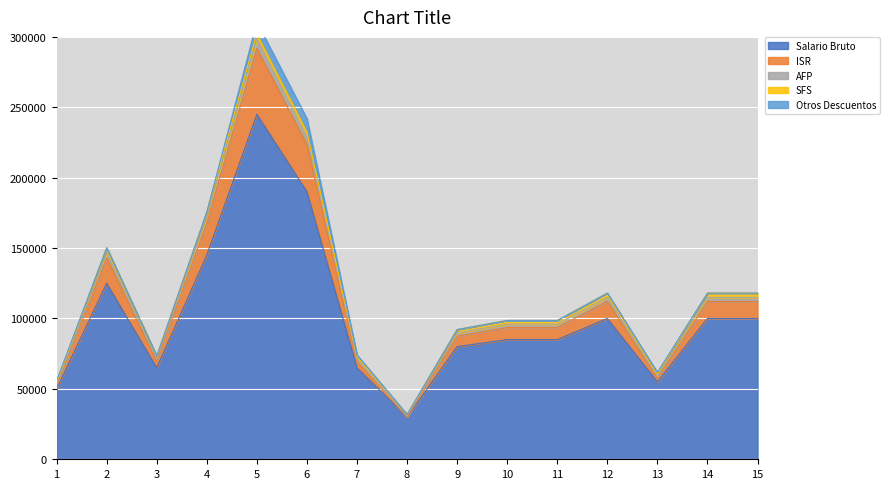

What is the minimum value for Salario Bruto?

30000